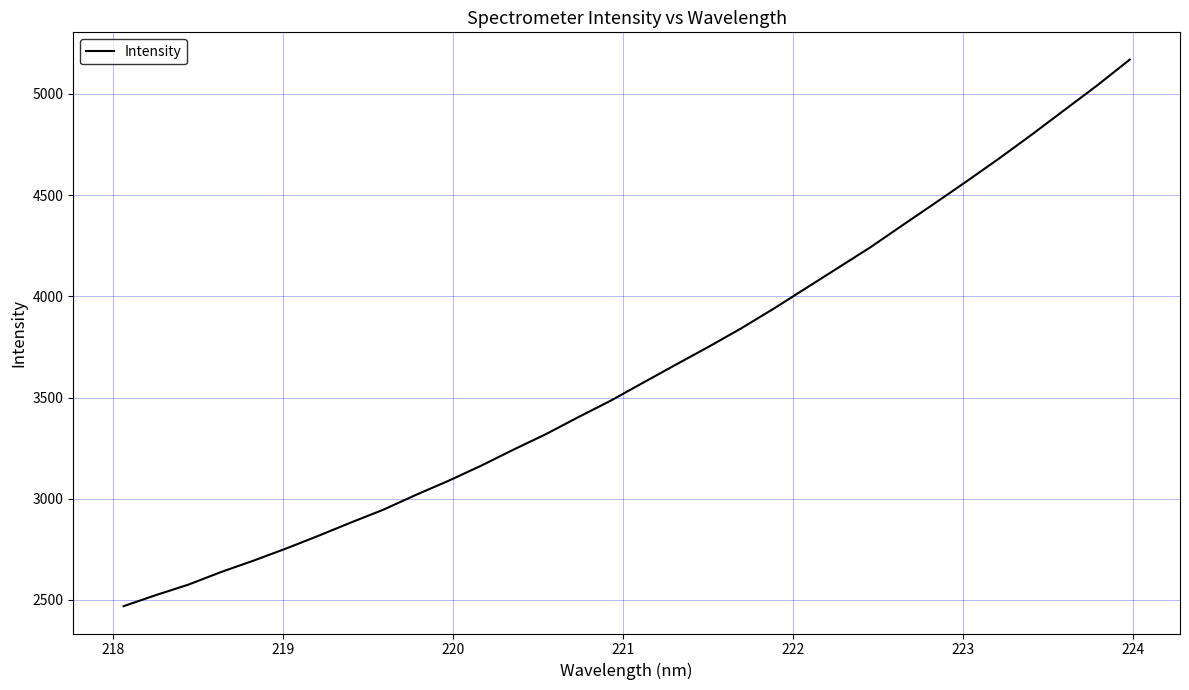

What is the difference between the maximum and minimum values?

2700.8